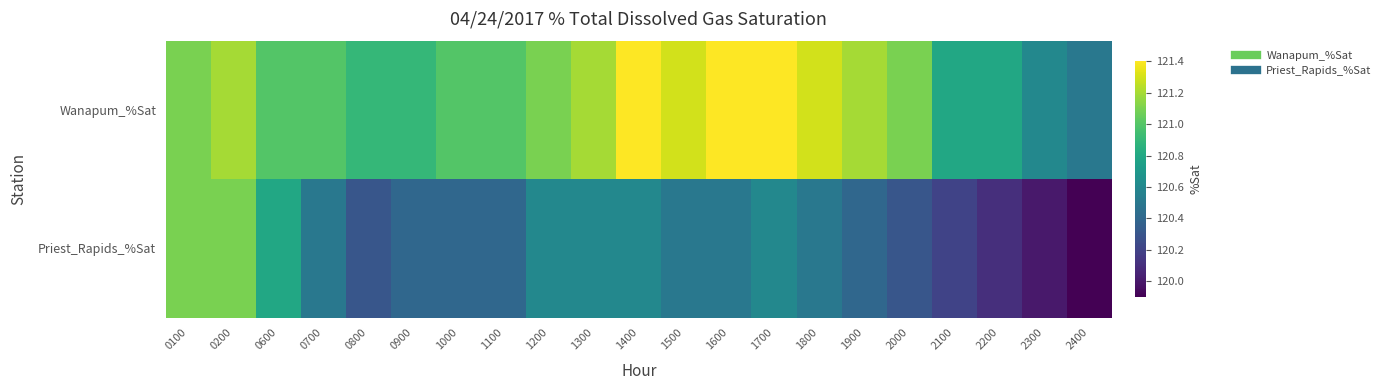

At how many categories does at least one series exceed 121?

11